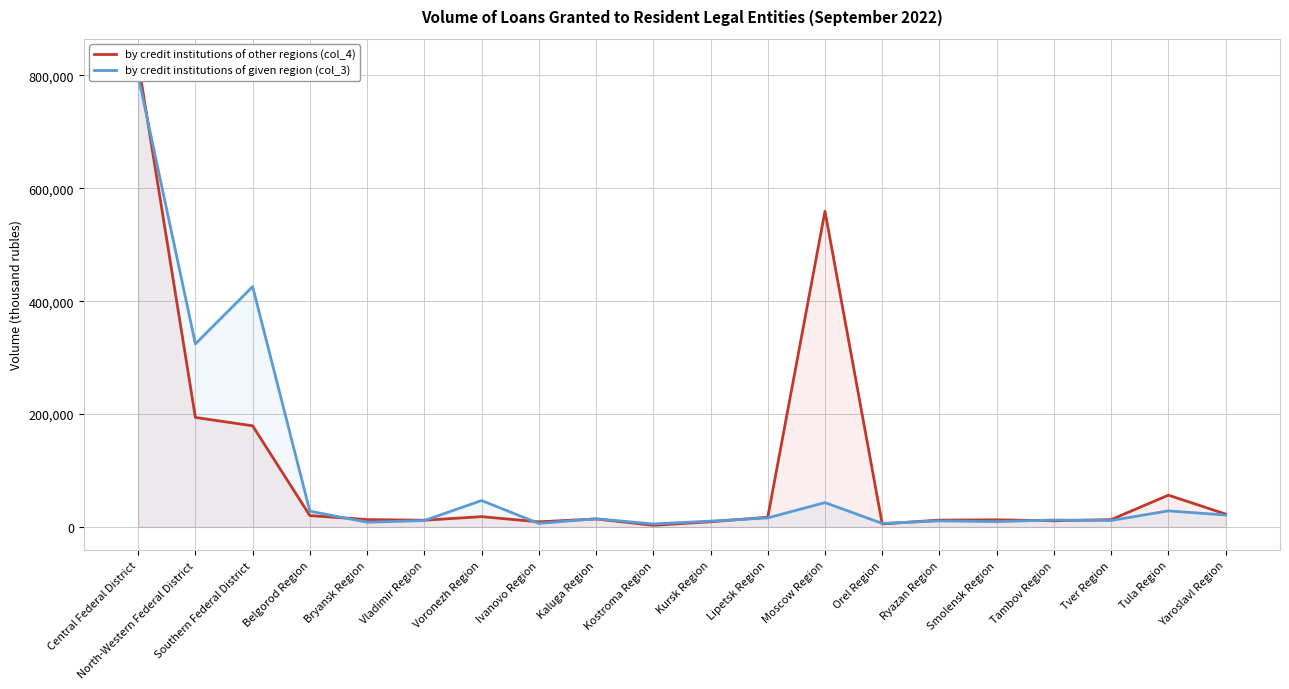

What value does the by credit institutions of given region (col_3) series have at Kostroma Region, to the nearest 50?

5350